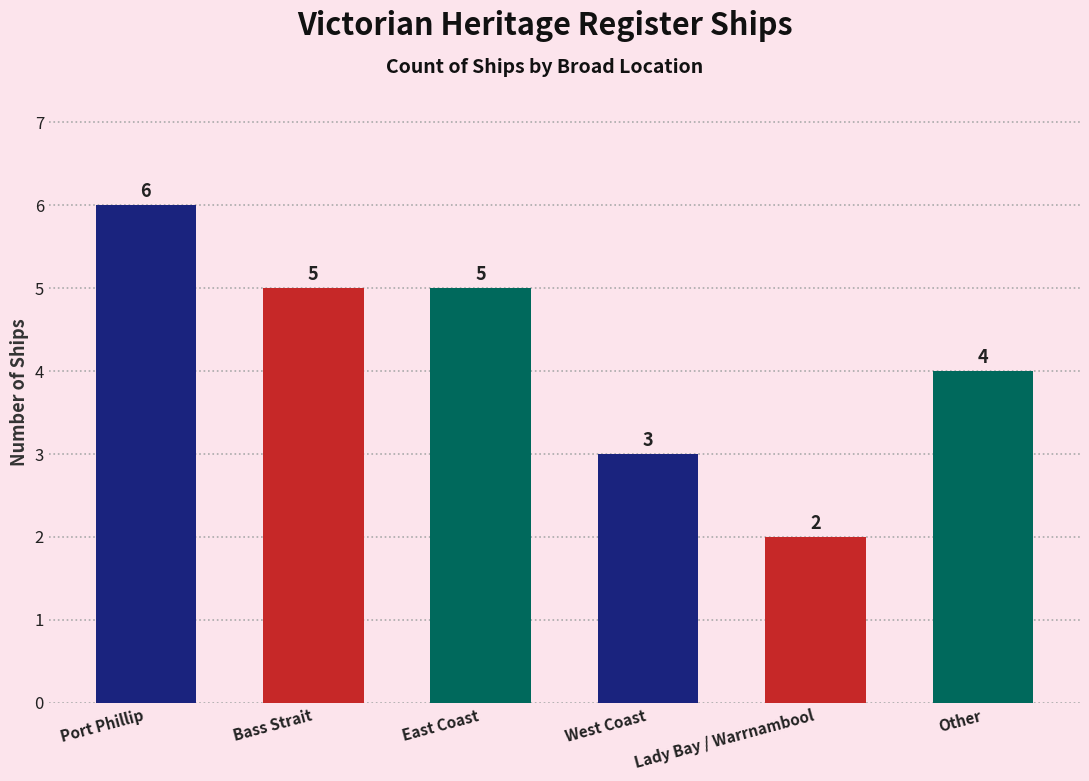

Where does the data first go above 5?

Port Phillip